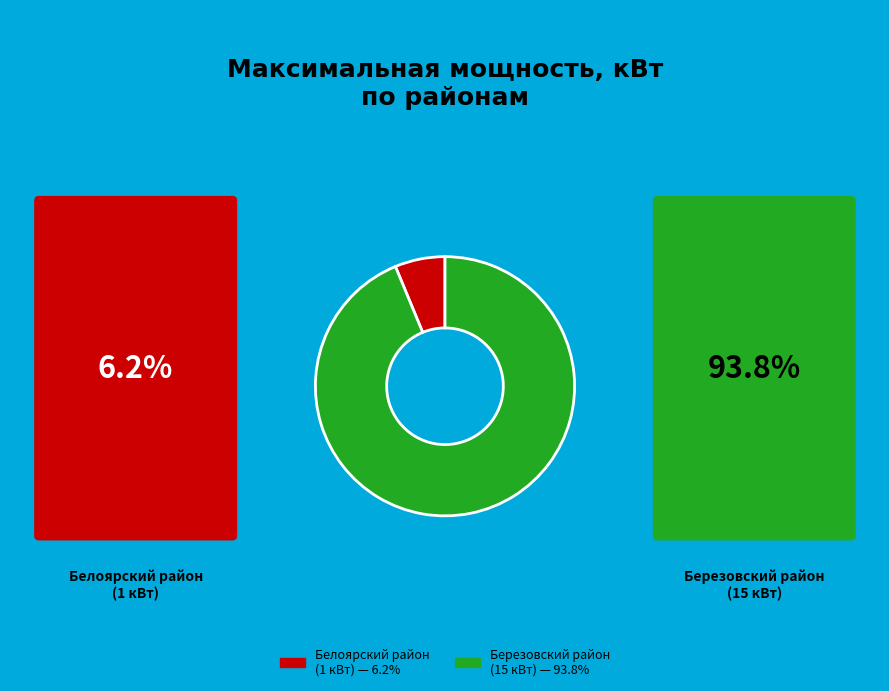

Combined, do Березовский район (15 кВт) — 93.8% and Белоярский район (1 кВт) — 6.2% account for over 50%?

Yes